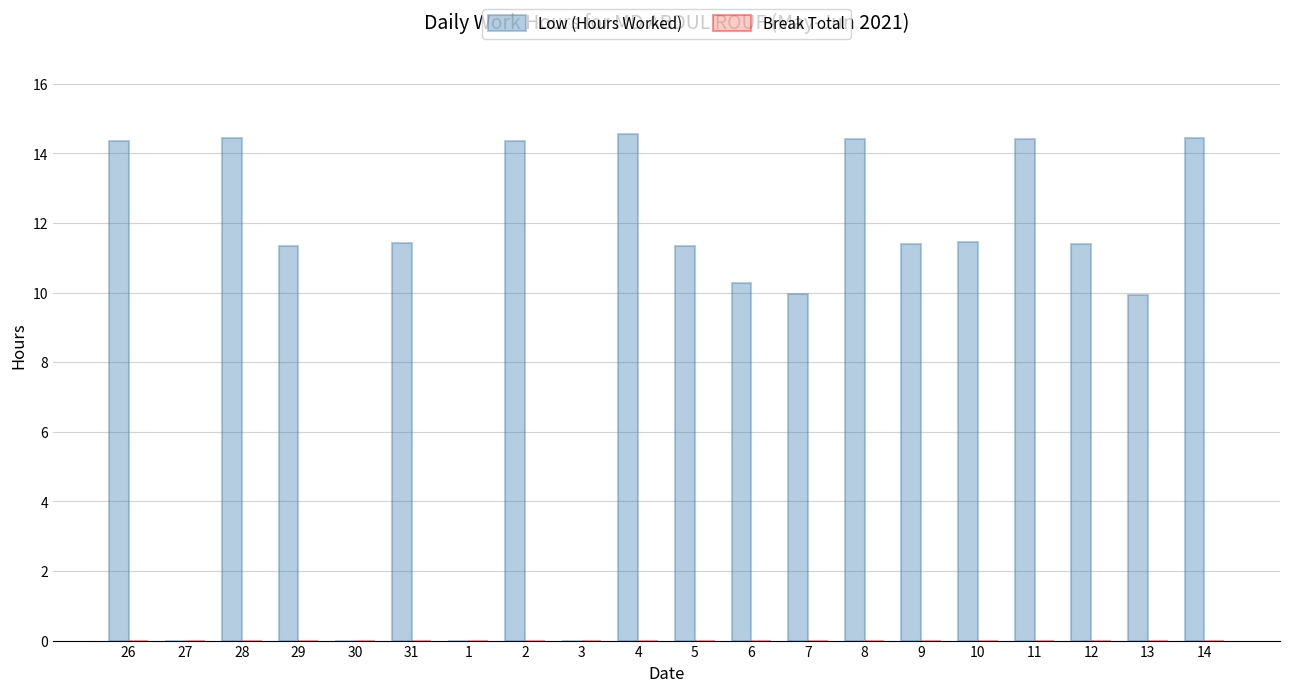

Are the bars grouped side by side (vs. stacked)?

No